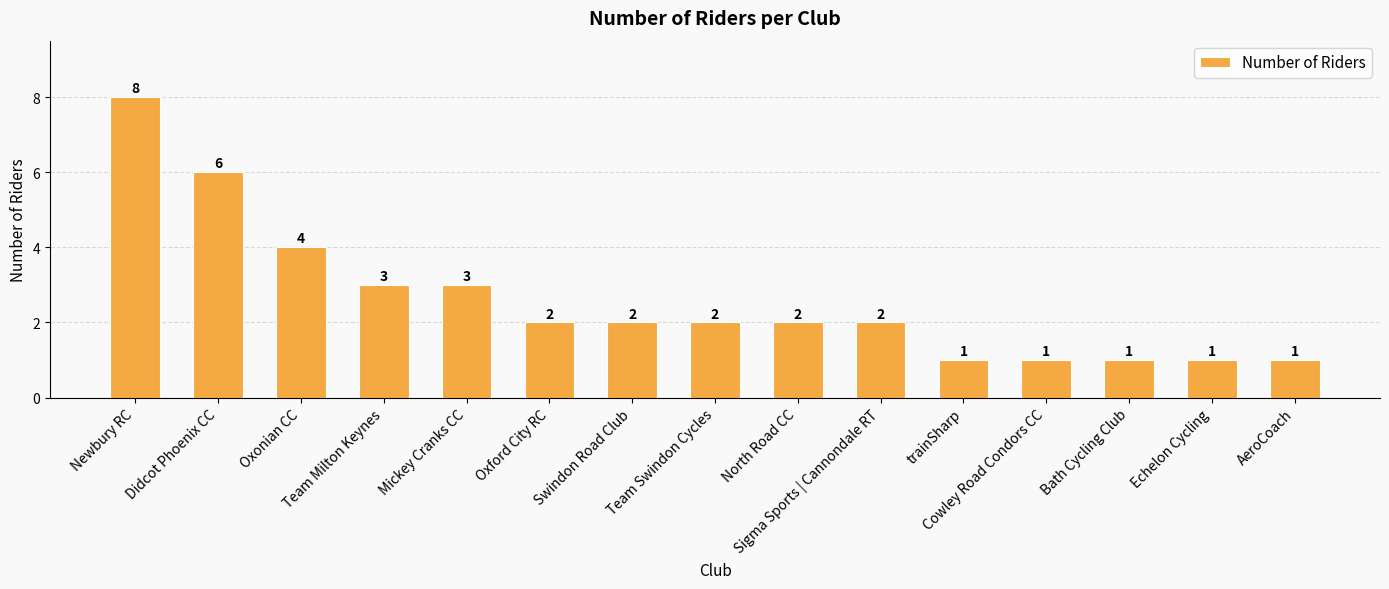

What is the label of the 7th bar from the left?

Swindon Road Club